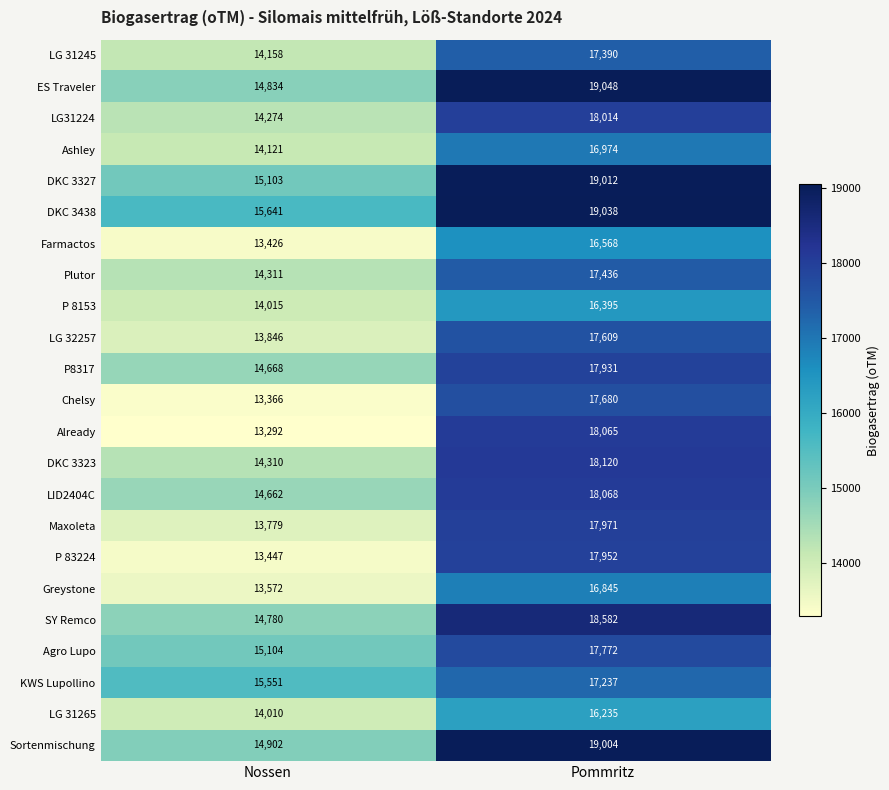

At which category is the sum across all series the highest?

Pommritz